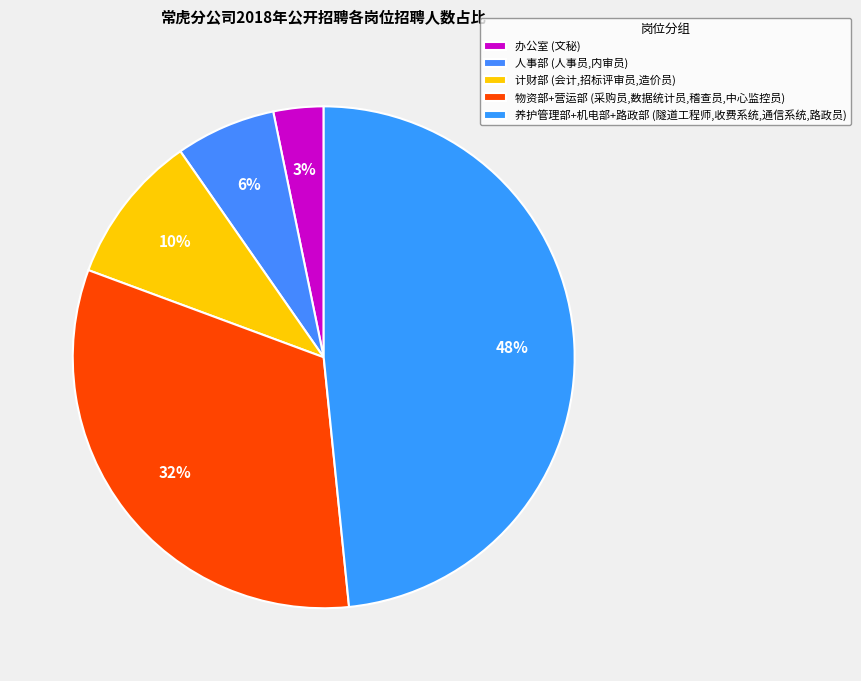

How many slices are in this pie chart?

5